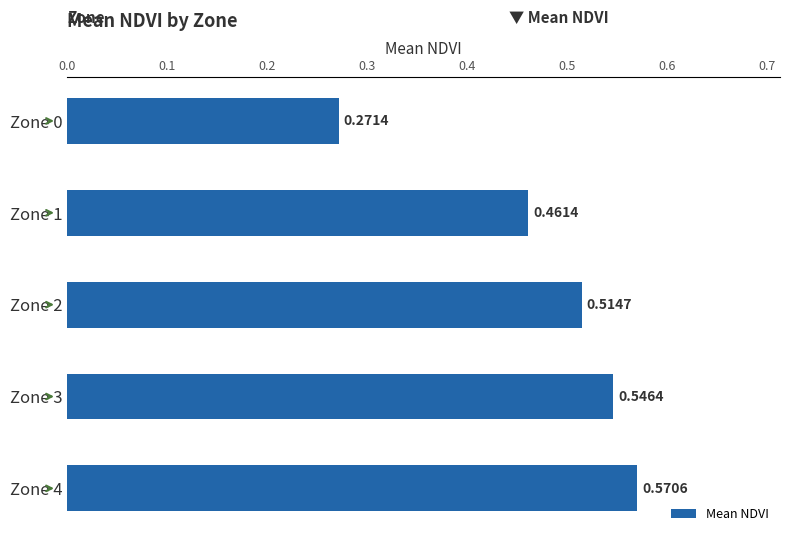

What is the change in value from Zone 1 to Zone 2?

+0.1